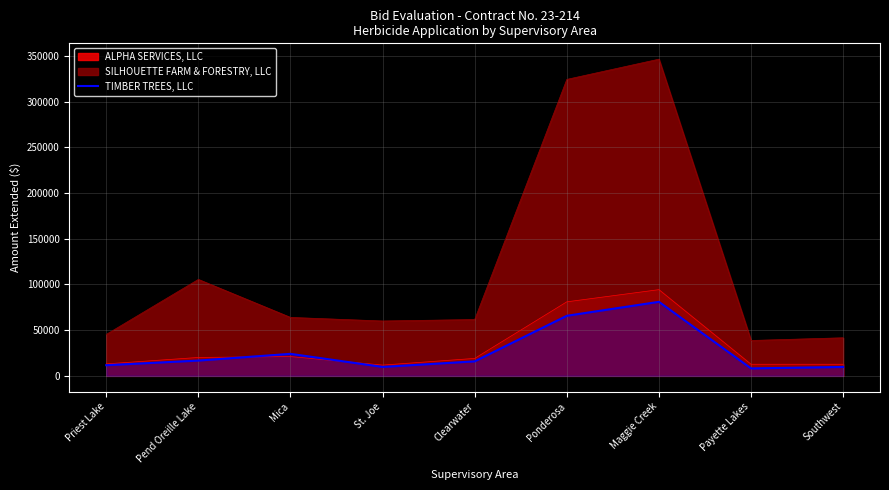

The chart shows a value of 9800 at St. Joe. True or false?

True